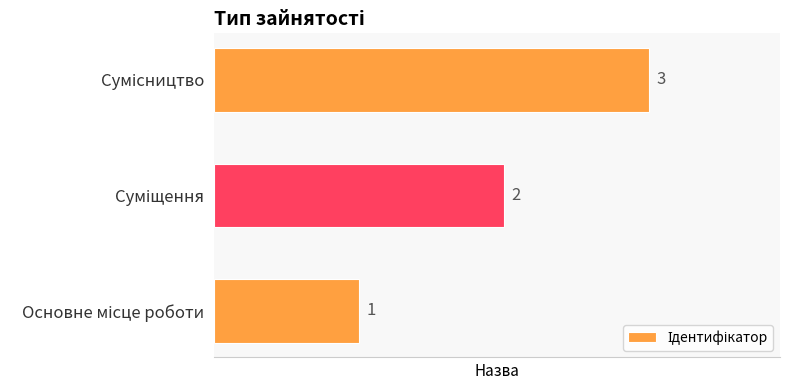

What is the sum of all values?

6